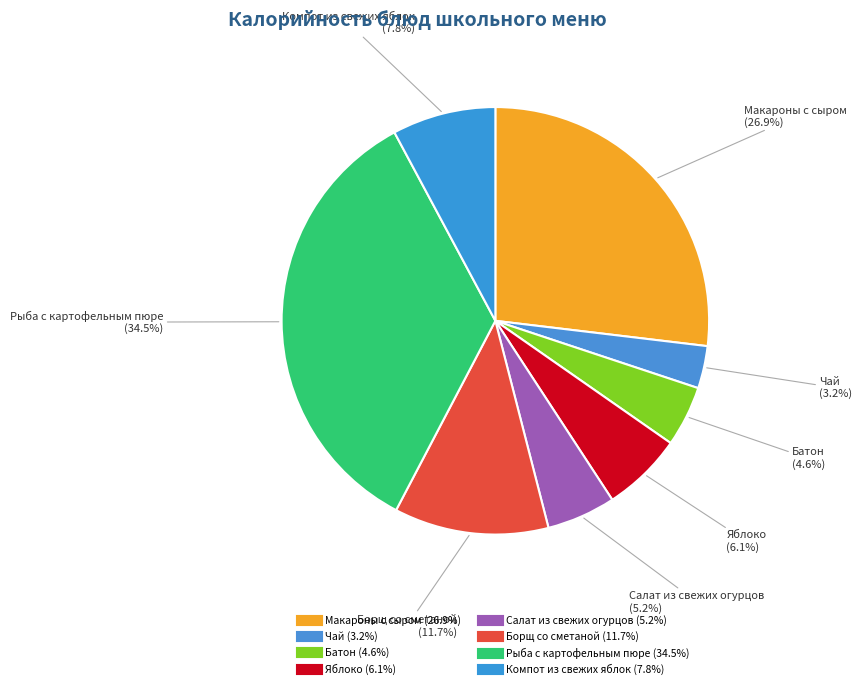

Count the number of slices in the pie.

8